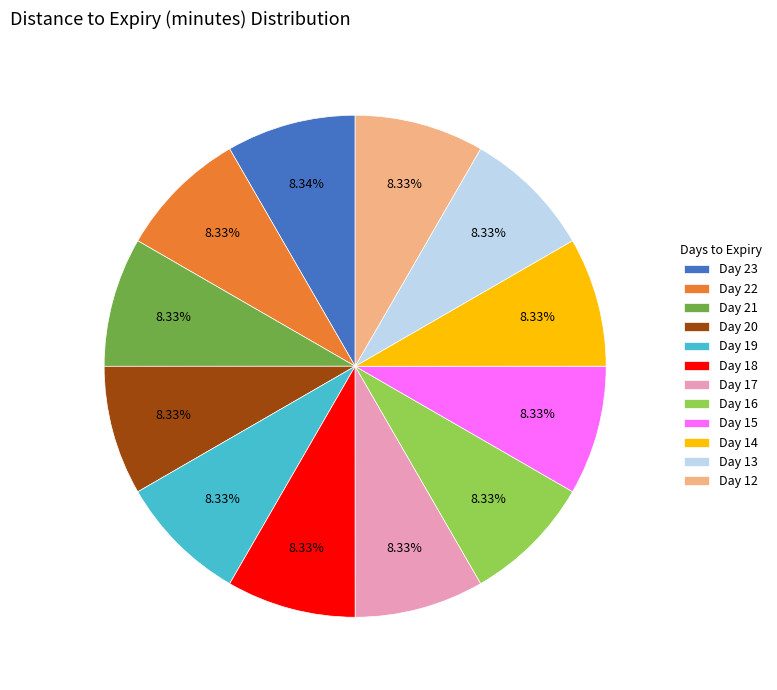

What is the ratio of the value at Day 22 to the value at Day 16?

1.0